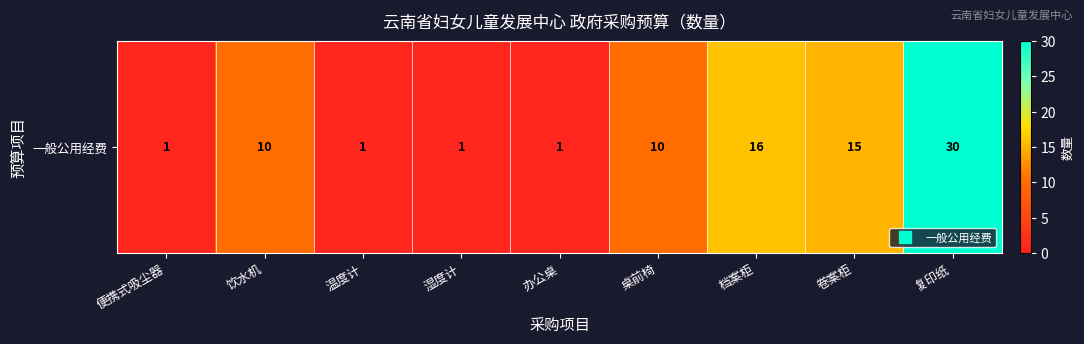

True or false: the data shows 10 at 桌前椅.

True